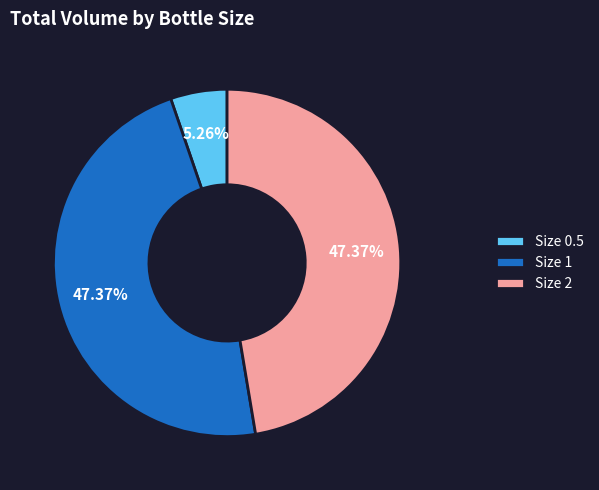

Do Size 1 and Size 2 together represent more than half of the pie?

Yes